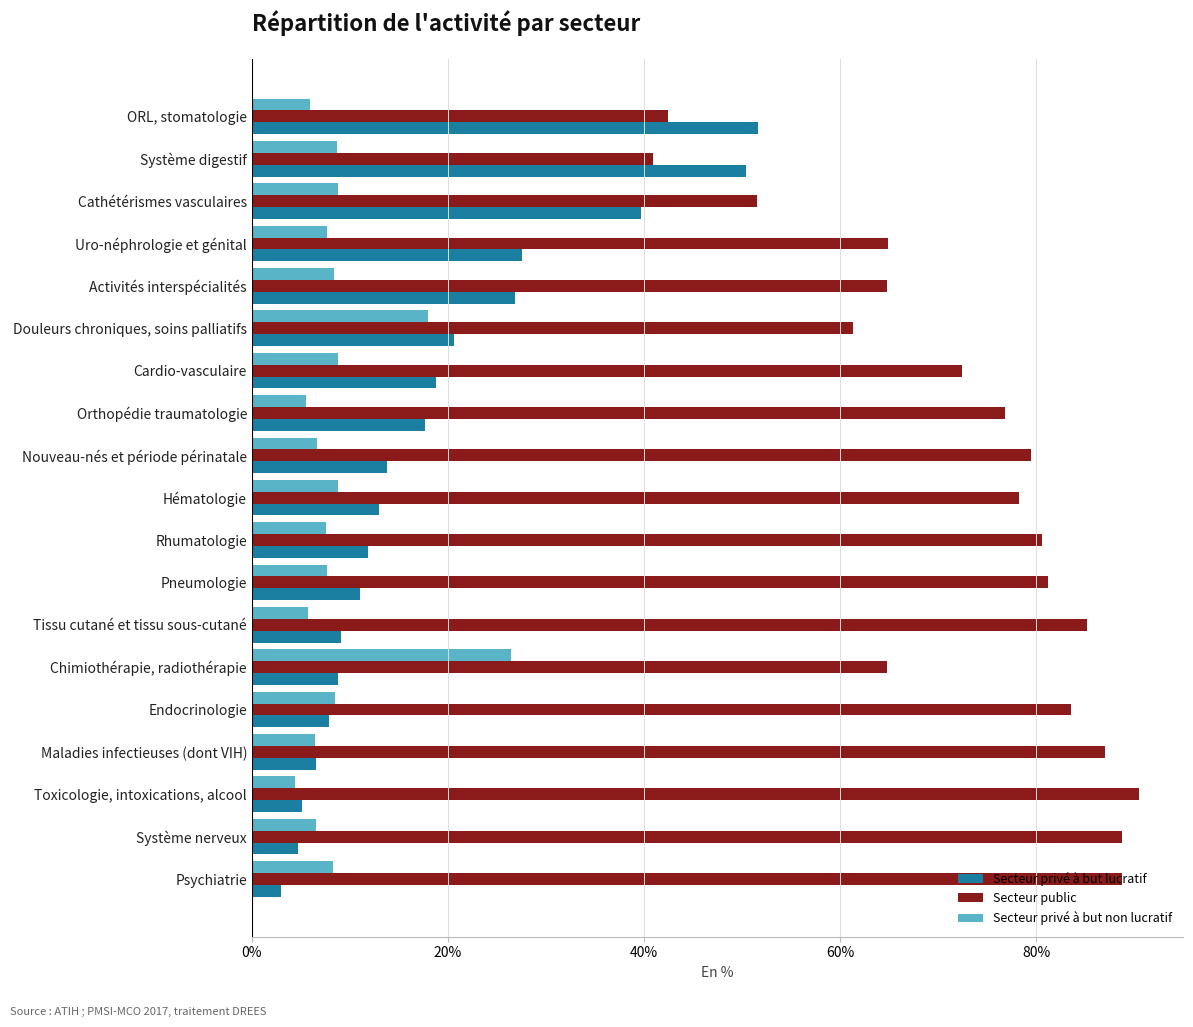

What is the difference between the second highest and second lowest values in the Secteur privé à but lucratif series?

45.7